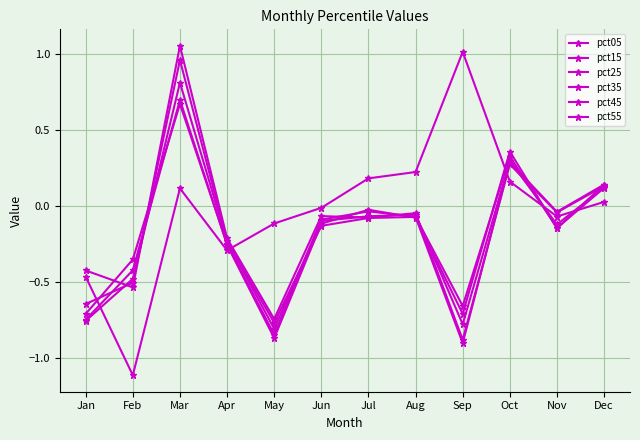

How many positive values does the pct25 series have?

3